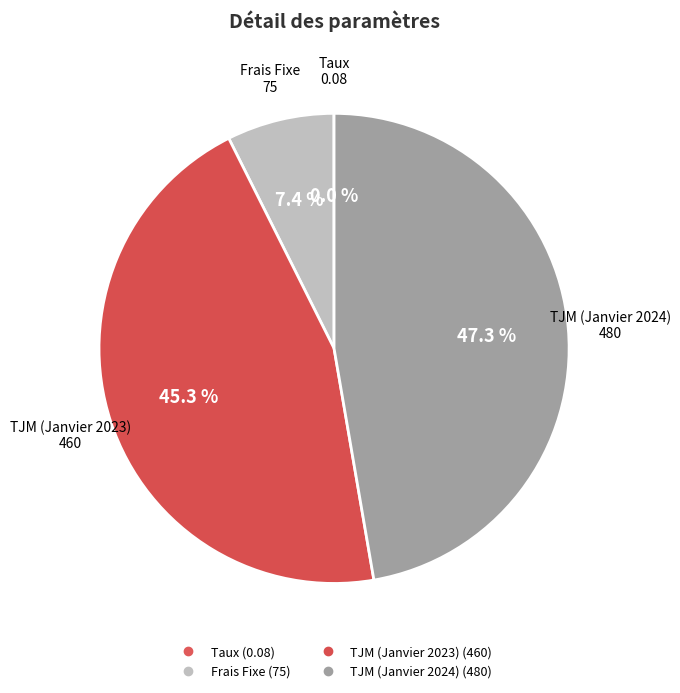

Is it true that TJM (Janvier 2023) is 45% of the pie?

True